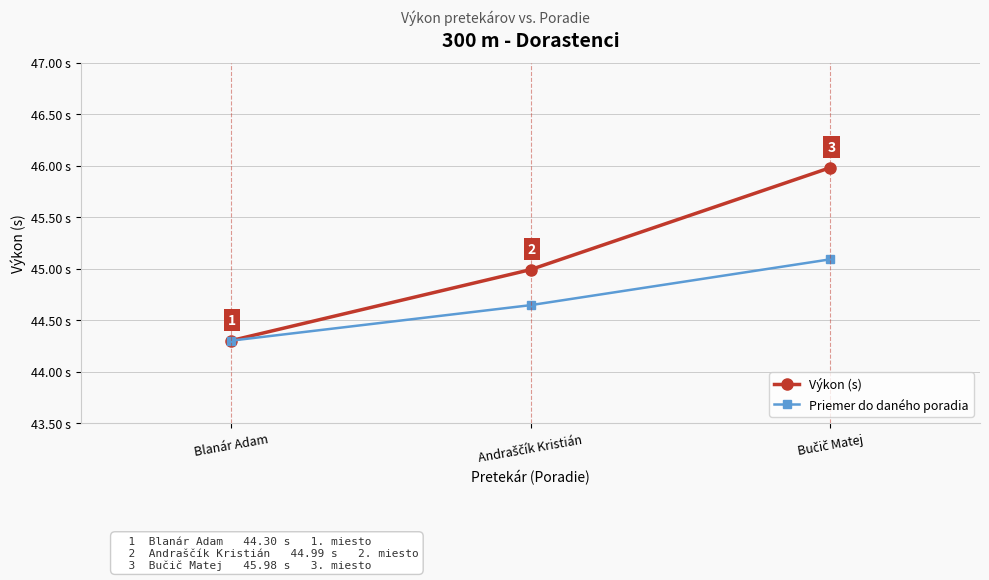

Which series has the widest spread of values?

Výkon (s)